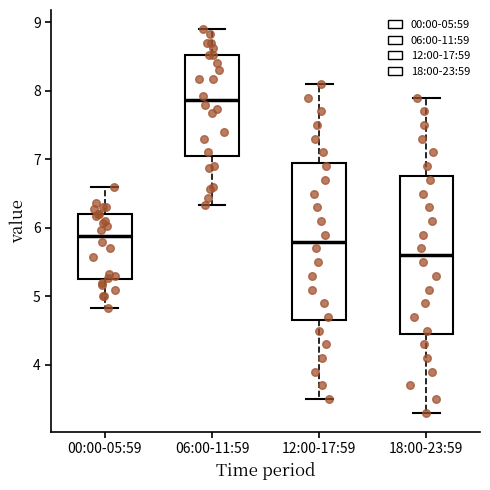

Where is the upper edge of the box for 18:00-23:59 on the y-axis? The values are not printed on the chart, so give them approximately, as read against the axis.

6.8